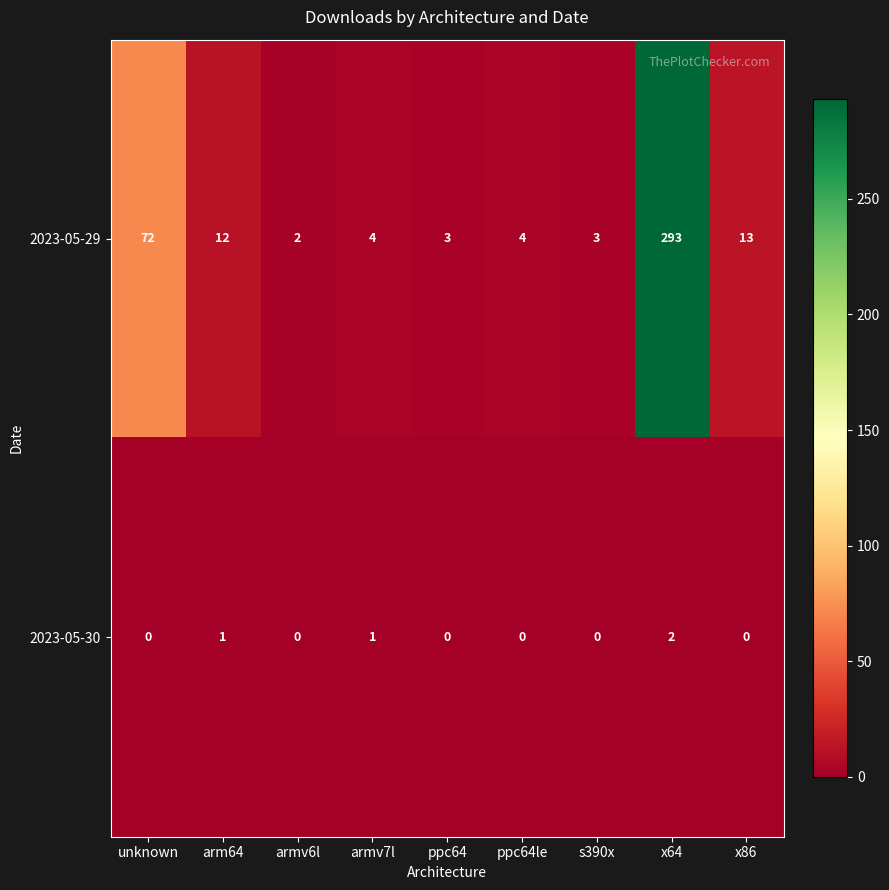

Reading left to right, transcribe all the data shown in this chart.

2023-05-29: 72	12	2	4	3	4	3	293	13
2023-05-30: 0	1	0	1	0	0	0	2	0